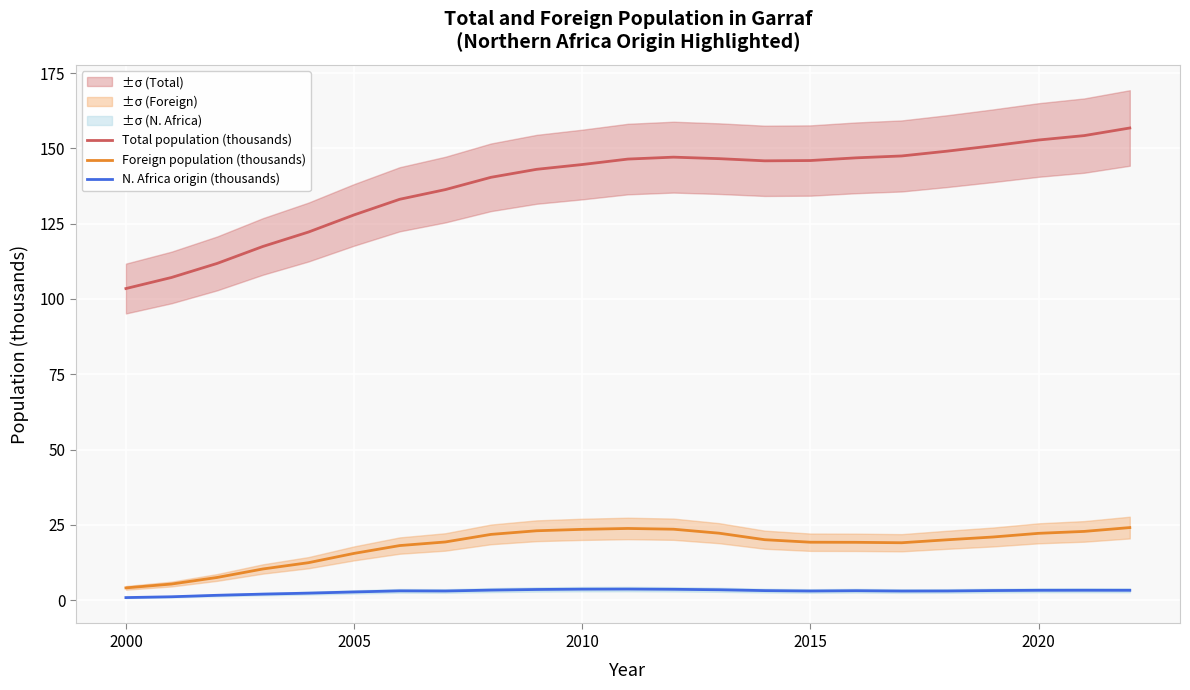

What is the lowest value of the Foreign population (thousands) series?

4.1